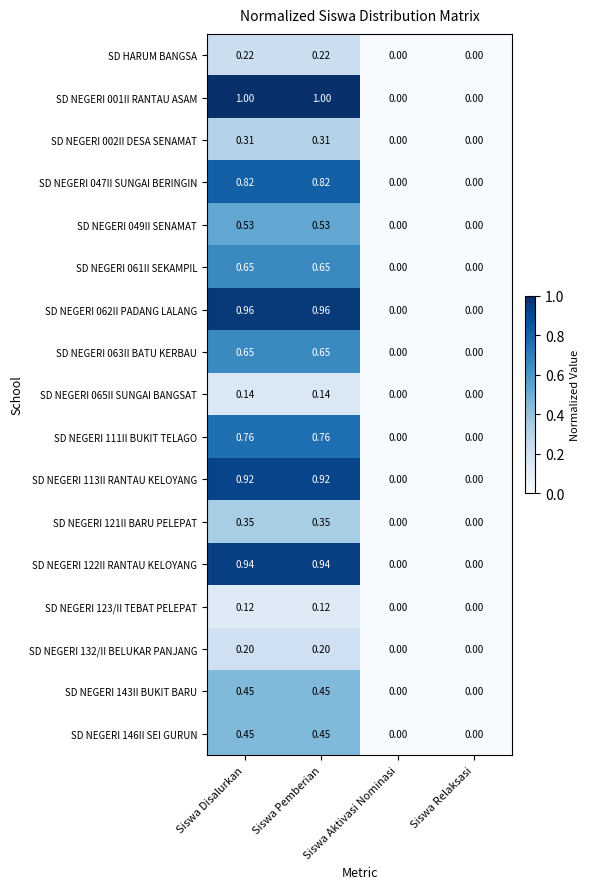

Is the value of SD NEGERI 049II SENAMAT at Siswa Aktivasi Nominasi greater than the value of SD NEGERI 047II SUNGAI BERINGIN at Siswa Disalurkan?

No